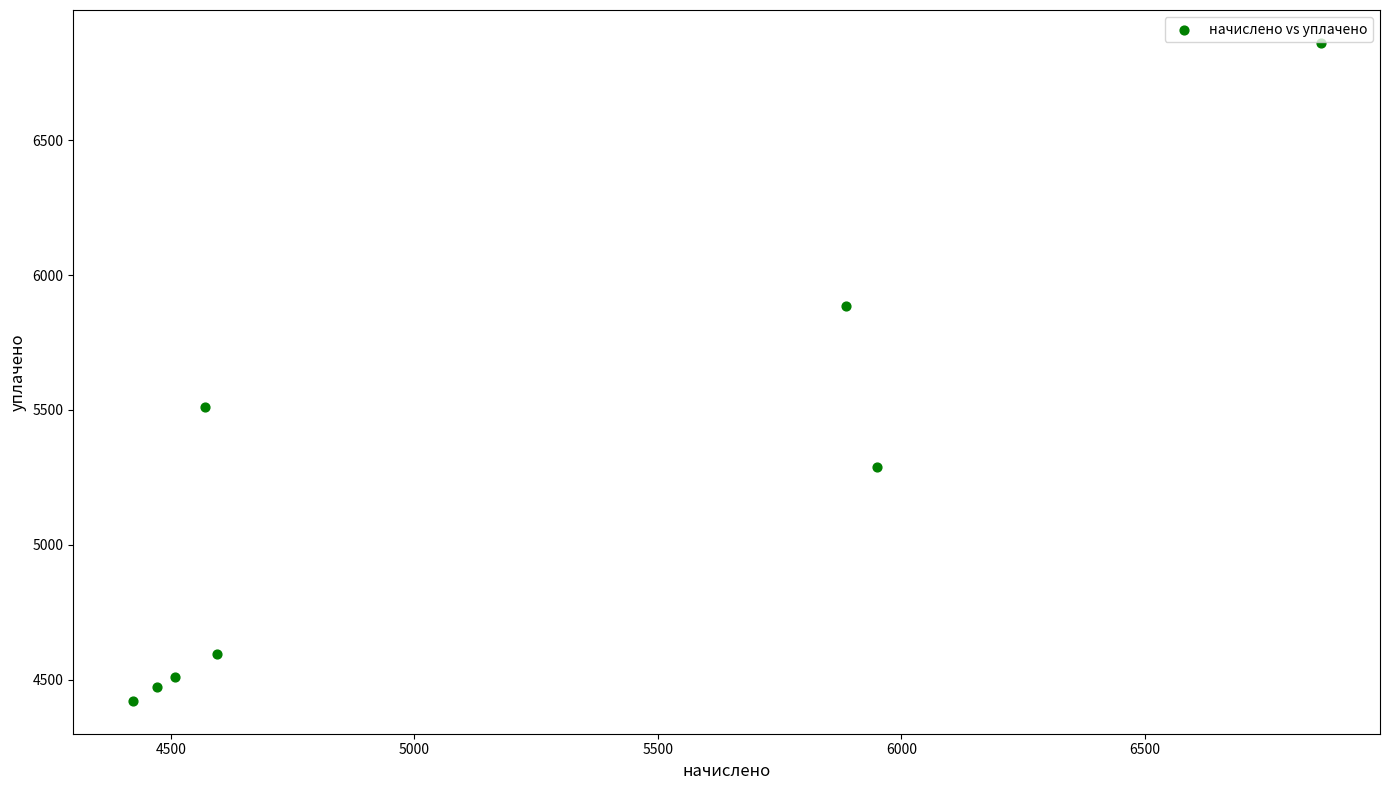

What is the range of Y values (max minus min)?

2439.7